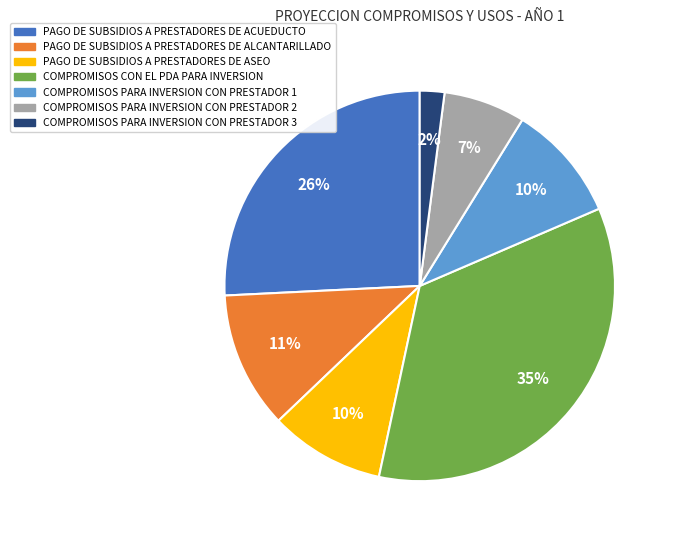

Which category has the smallest portion of the pie?

COMPROMISOS PARA INVERSION CON PRESTADOR 3